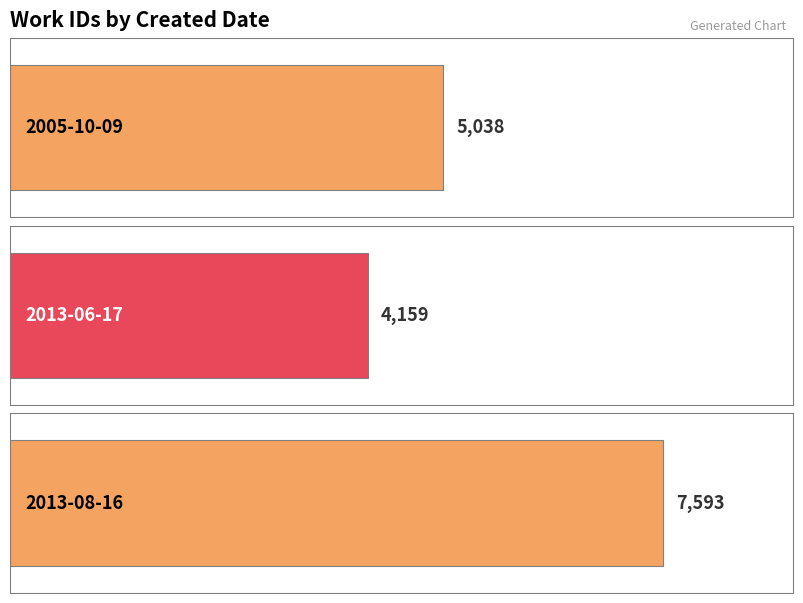

What is the label of the 3rd bar from the right?

2005-10-09